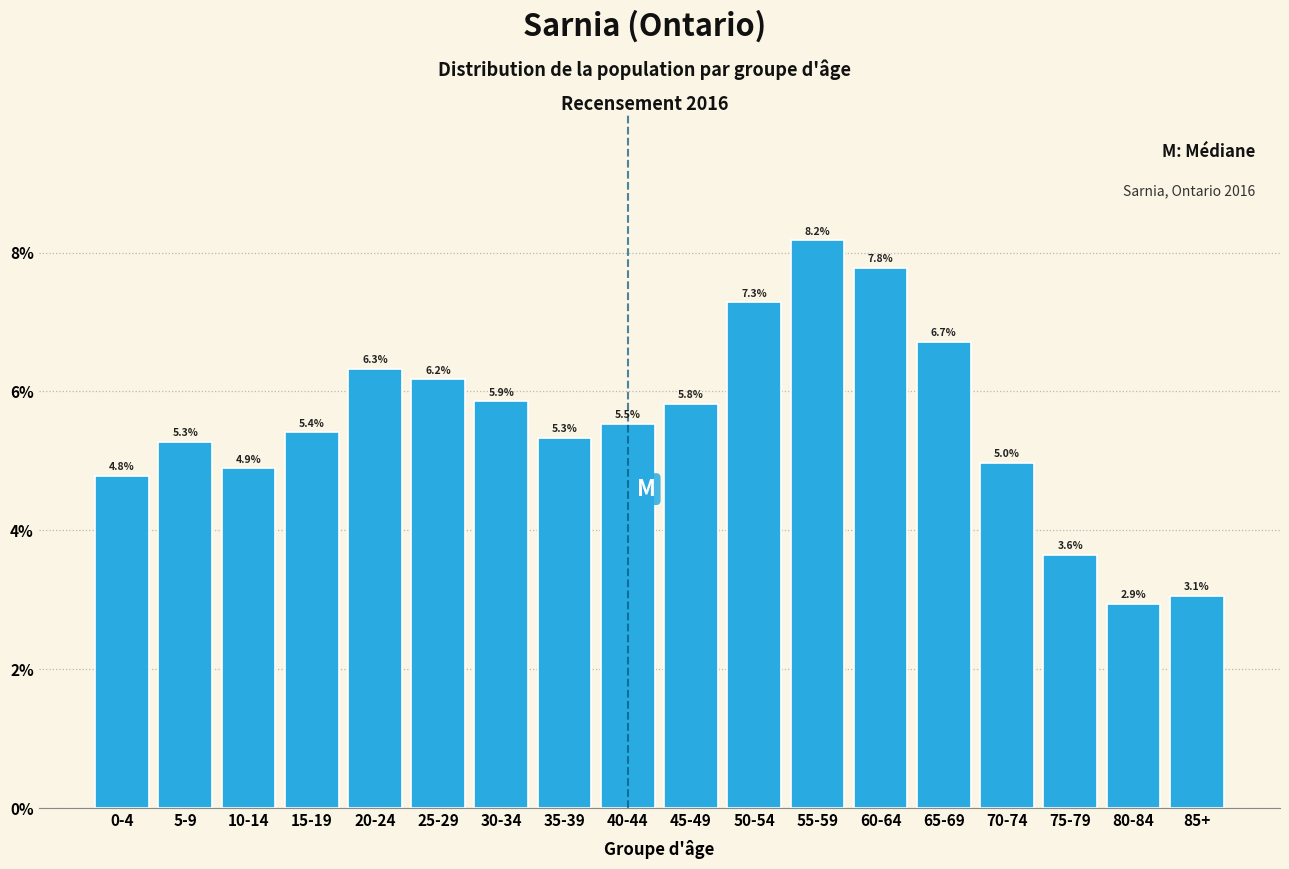

Reading left to right, transcribe all the data shown in this chart.

4.8	5.3	4.9	5.4	6.3	6.2	5.9	5.3	5.5	5.8	7.3	8.2	7.8	6.7	5.0	3.6	2.9	3.1